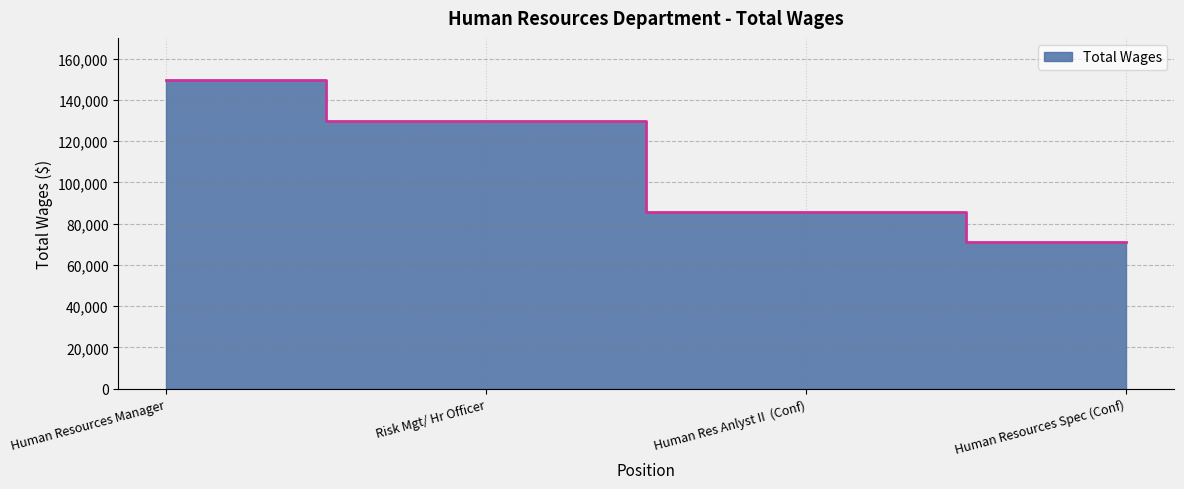

How many lines are shown in the chart?

1